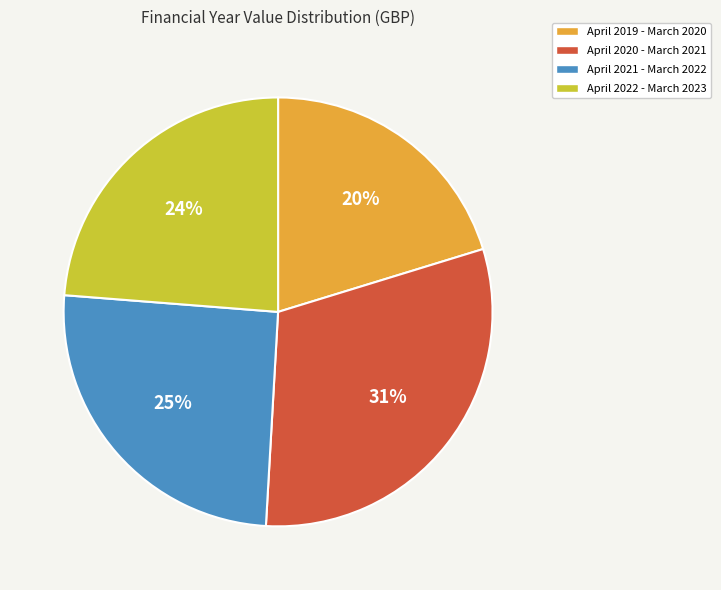

To the nearest percent, what portion does April 2020 - March 2021 represent?

31%